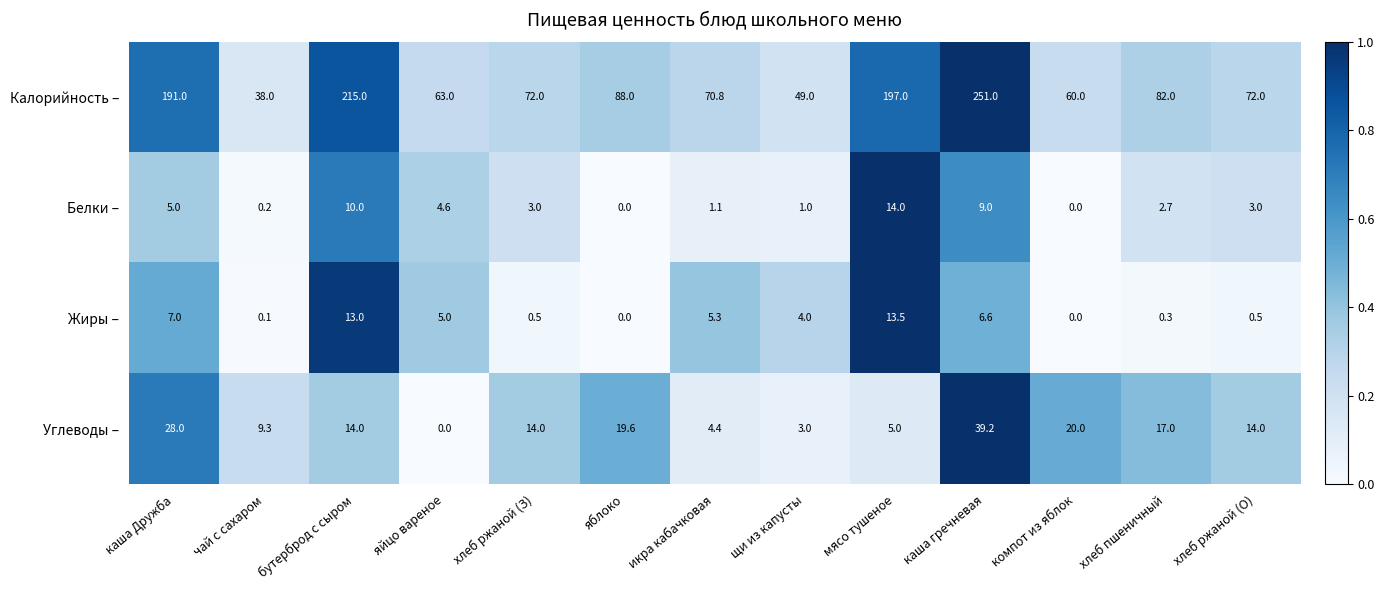

Is it true that Белки – equals 0.2 at чай с сахаром?

True